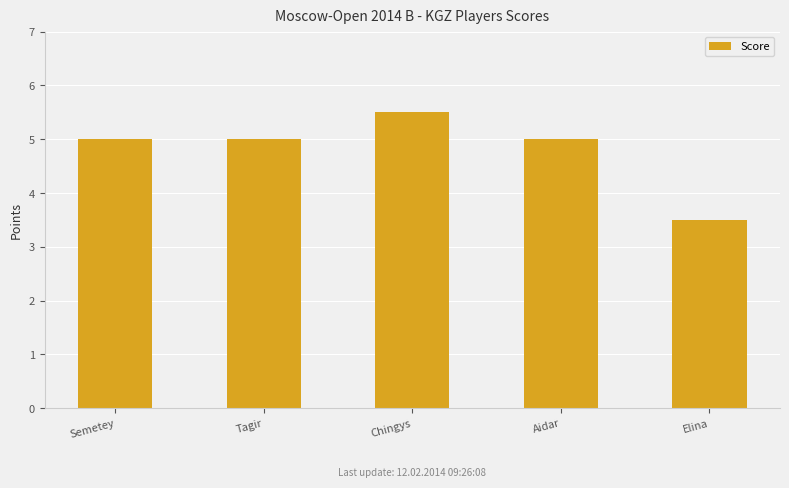

Reading left to right, transcribe all the data shown in this chart.

Semetey=5.0	Tagir=5.0	Chingys=5.5	Aidar=5.0	Elina=3.5